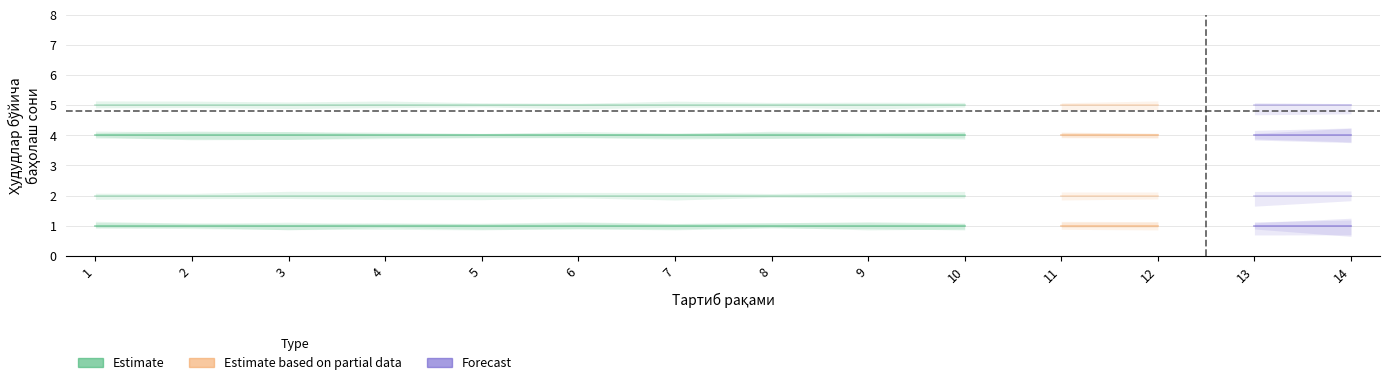

At which category does the chart reach its minimum across all series?

1